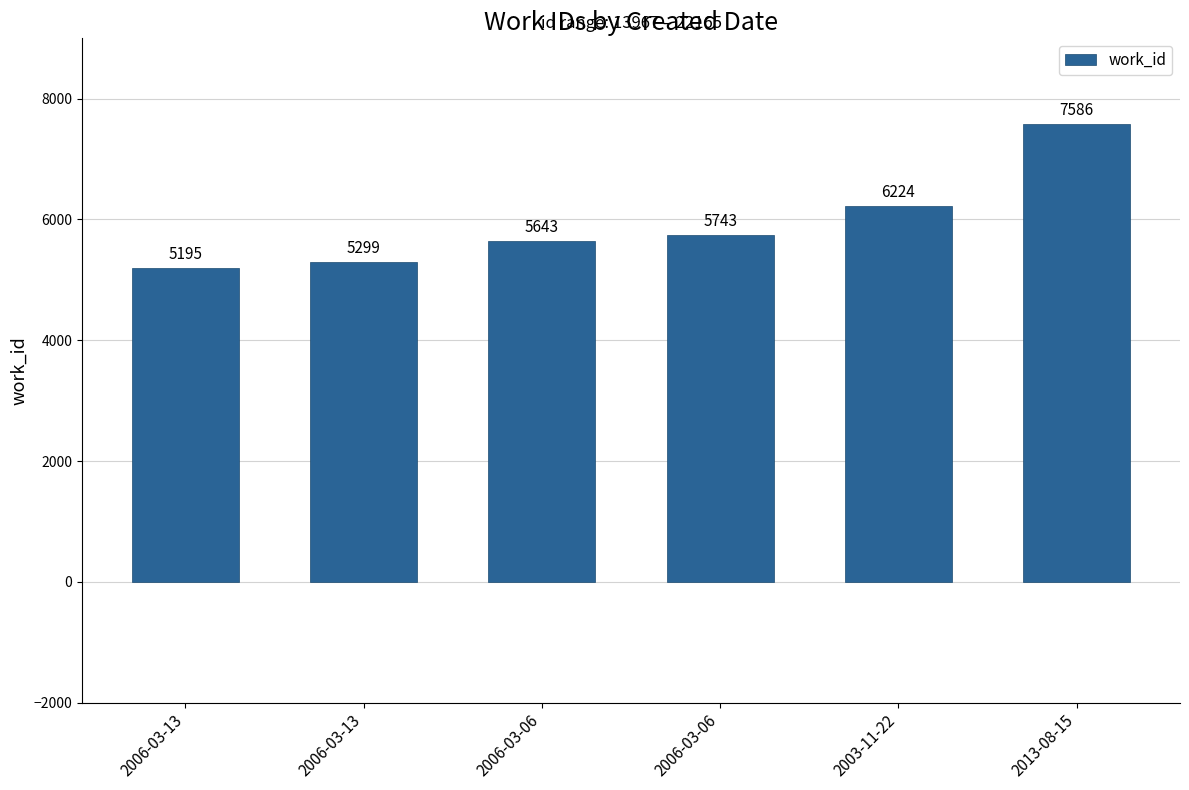

What is the value of the 2nd bar from the left?

5195